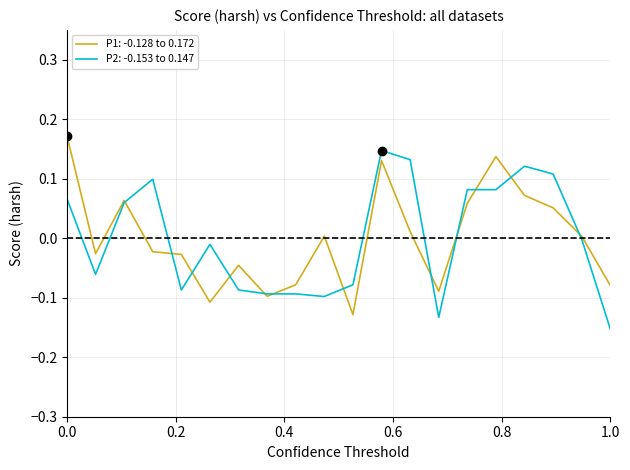

What are all the series names shown in the legend?

P1: -0.128 to 0.172, P2: -0.153 to 0.147